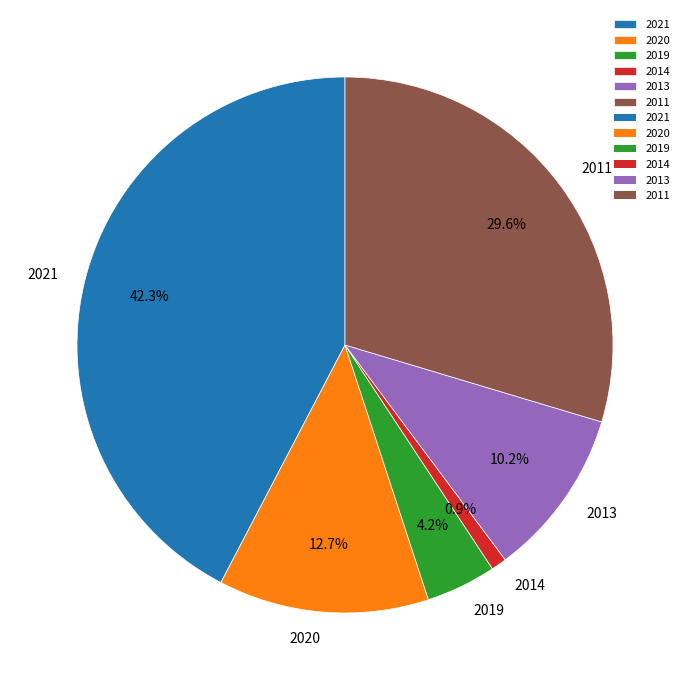

The 2013 slice represents 25% of the pie. True or false?

False